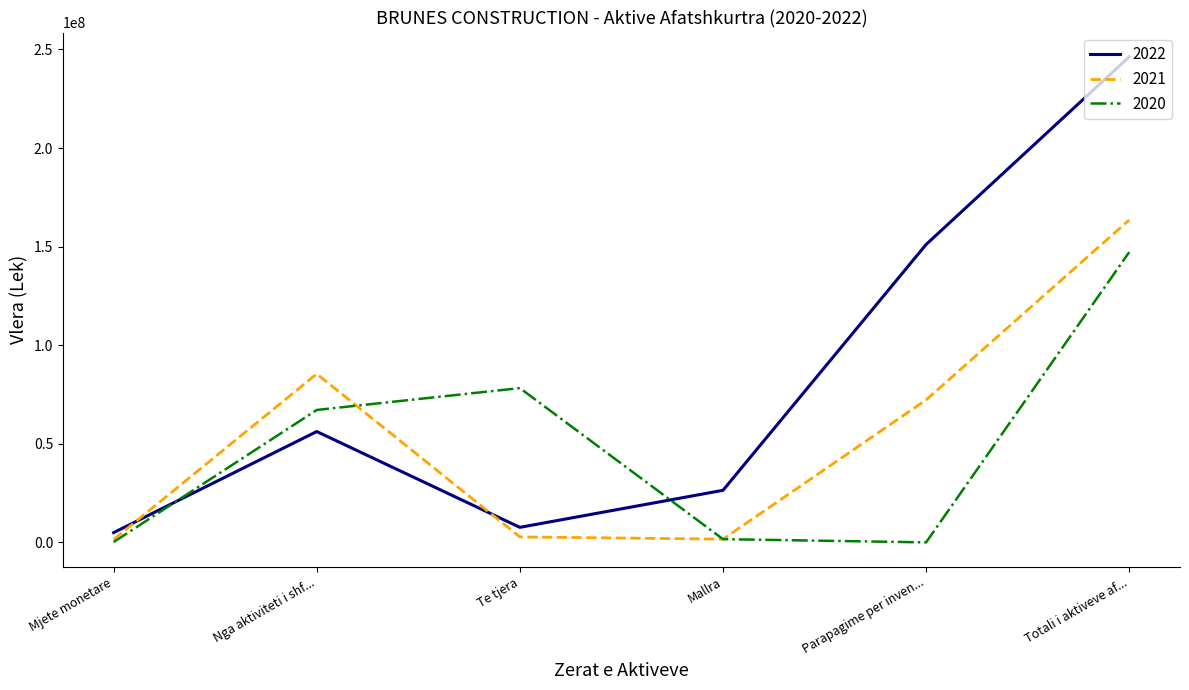

What is the difference between the highest and lowest values at Totali i aktiveve af...?

99050899